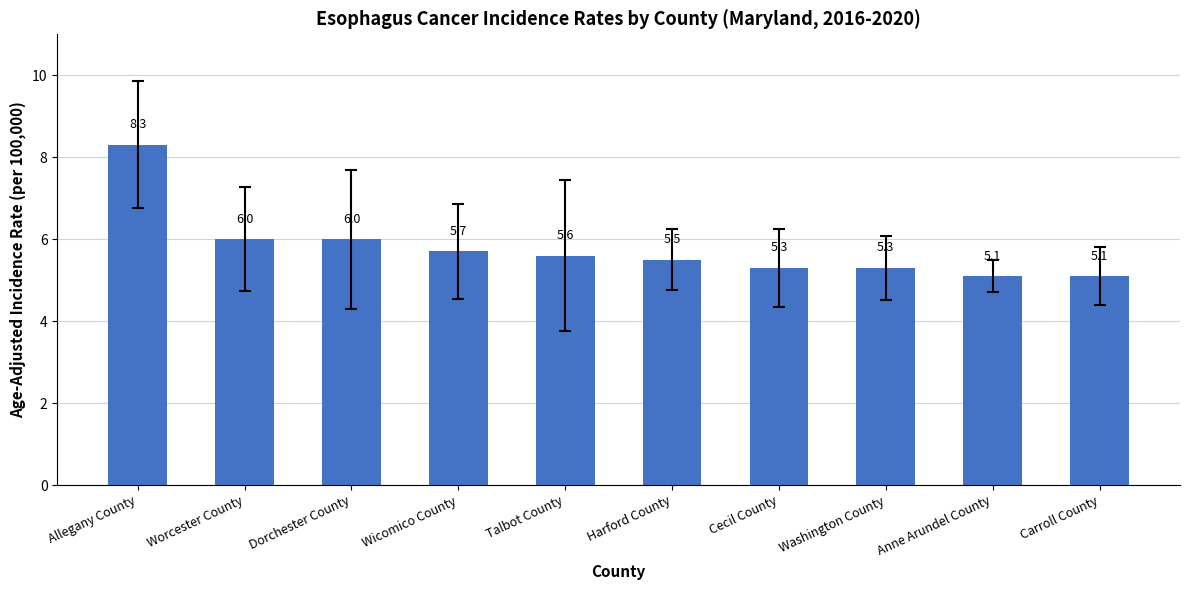

What is the value of the 6th bar from the left?

5.5